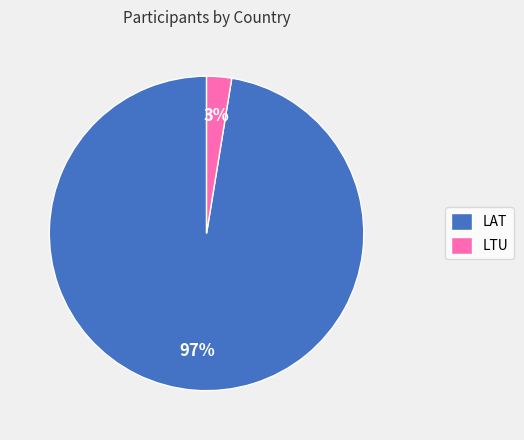

Which category has the smallest portion of the pie?

LTU